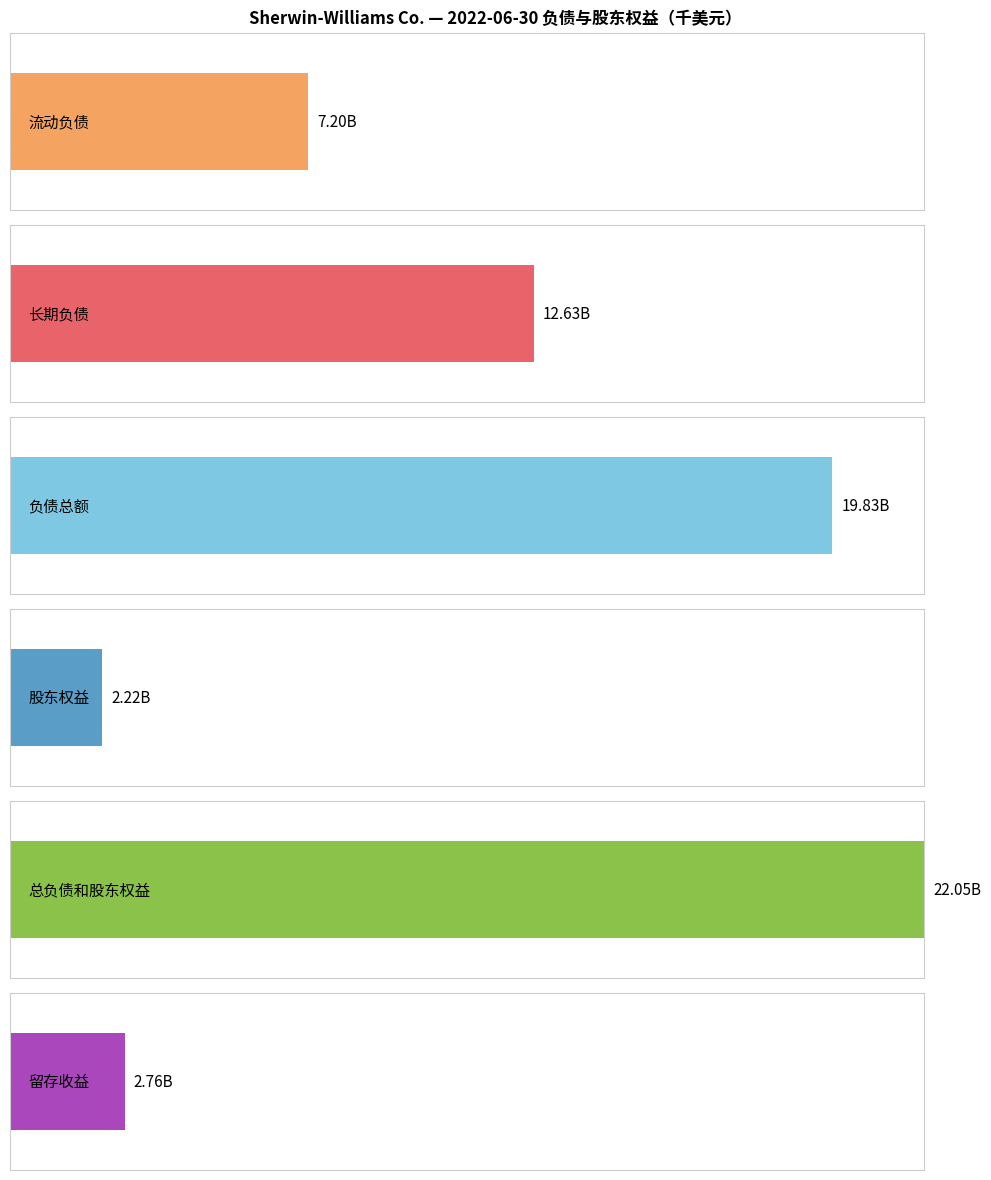

How many data points in 负债总额 are above 18229500?

2